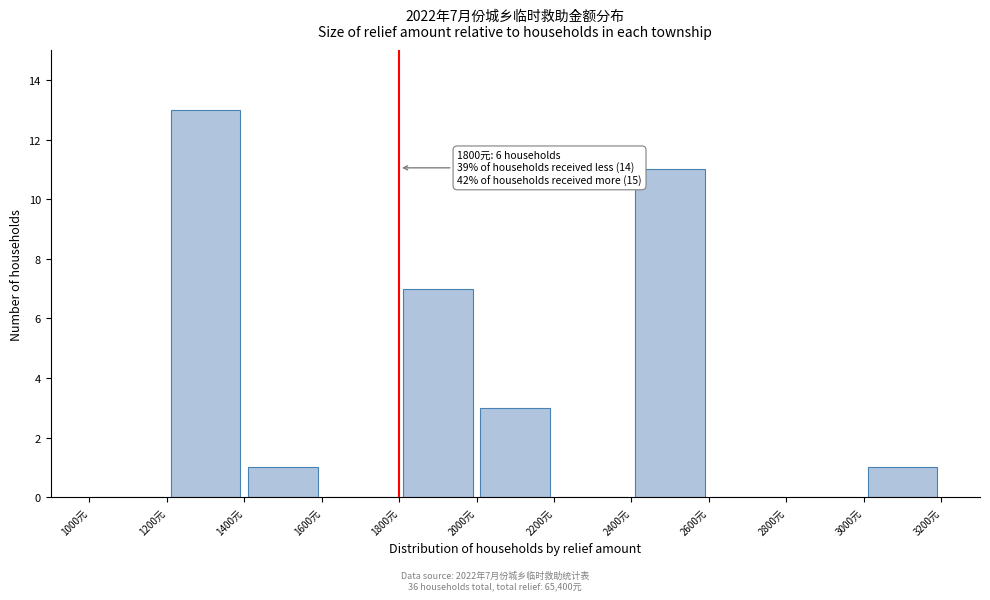

Which range on the x-axis has the tallest bar?

1200 to 1400